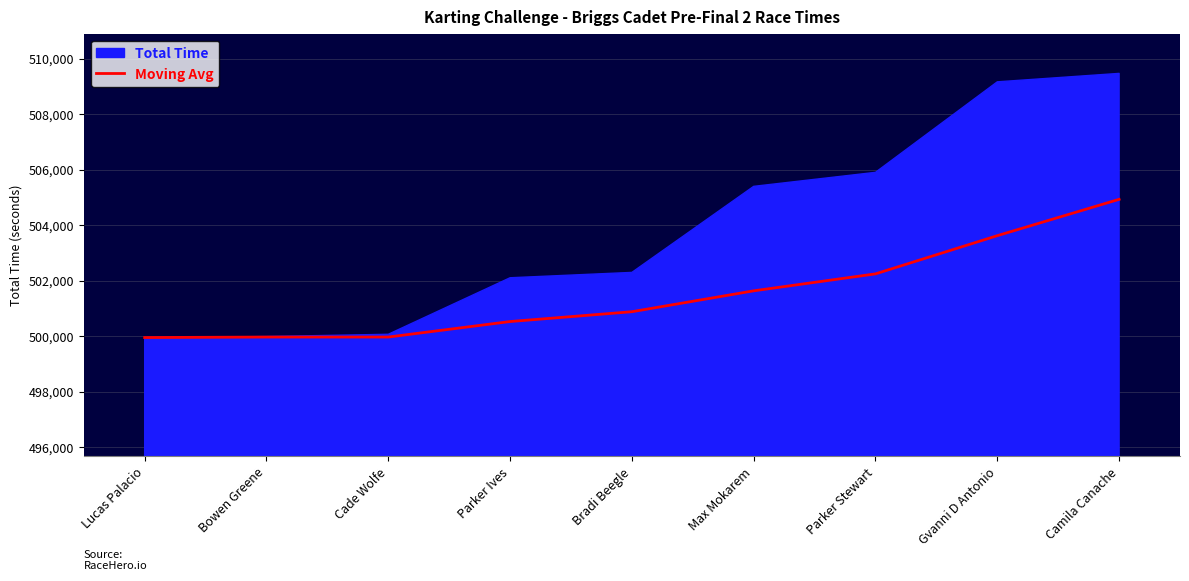

The chart shows a value of 502.2 at Parker Stewart. True or false?

True